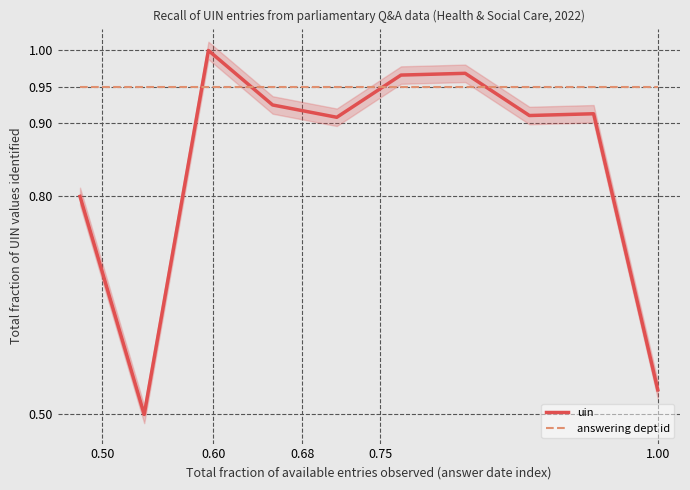

Rank the series at 0.50 from lowest to highest value.

uin, answering dept id